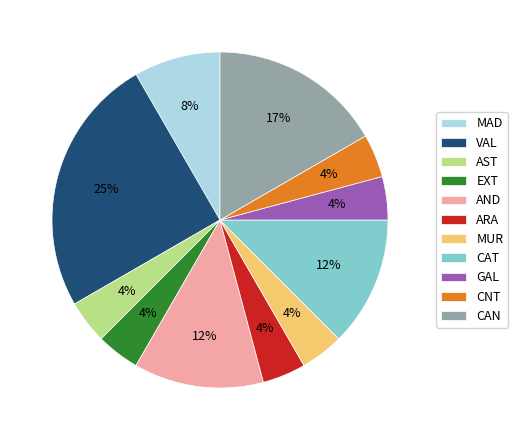

Which category has the biggest portion of the pie?

VAL